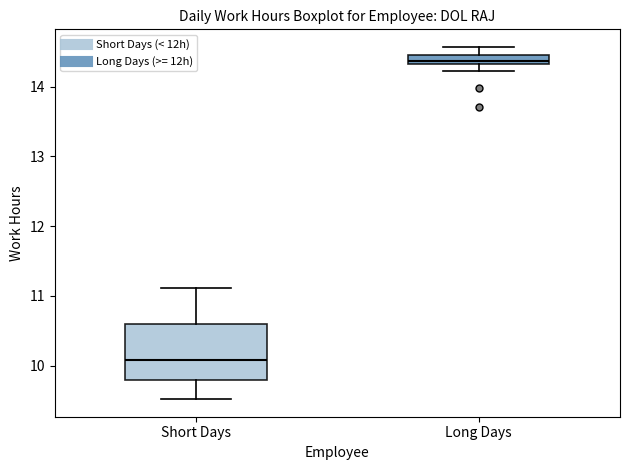

Which box's median line is the highest?

Long Days